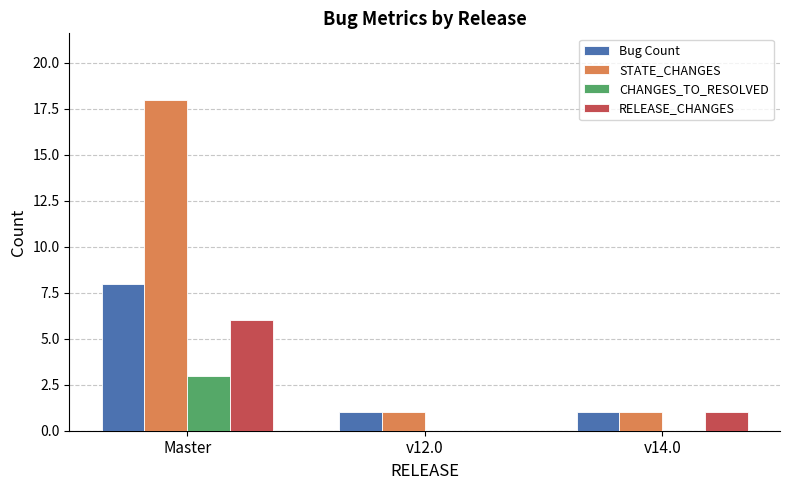

At which category is the sum across all series the highest?

Master